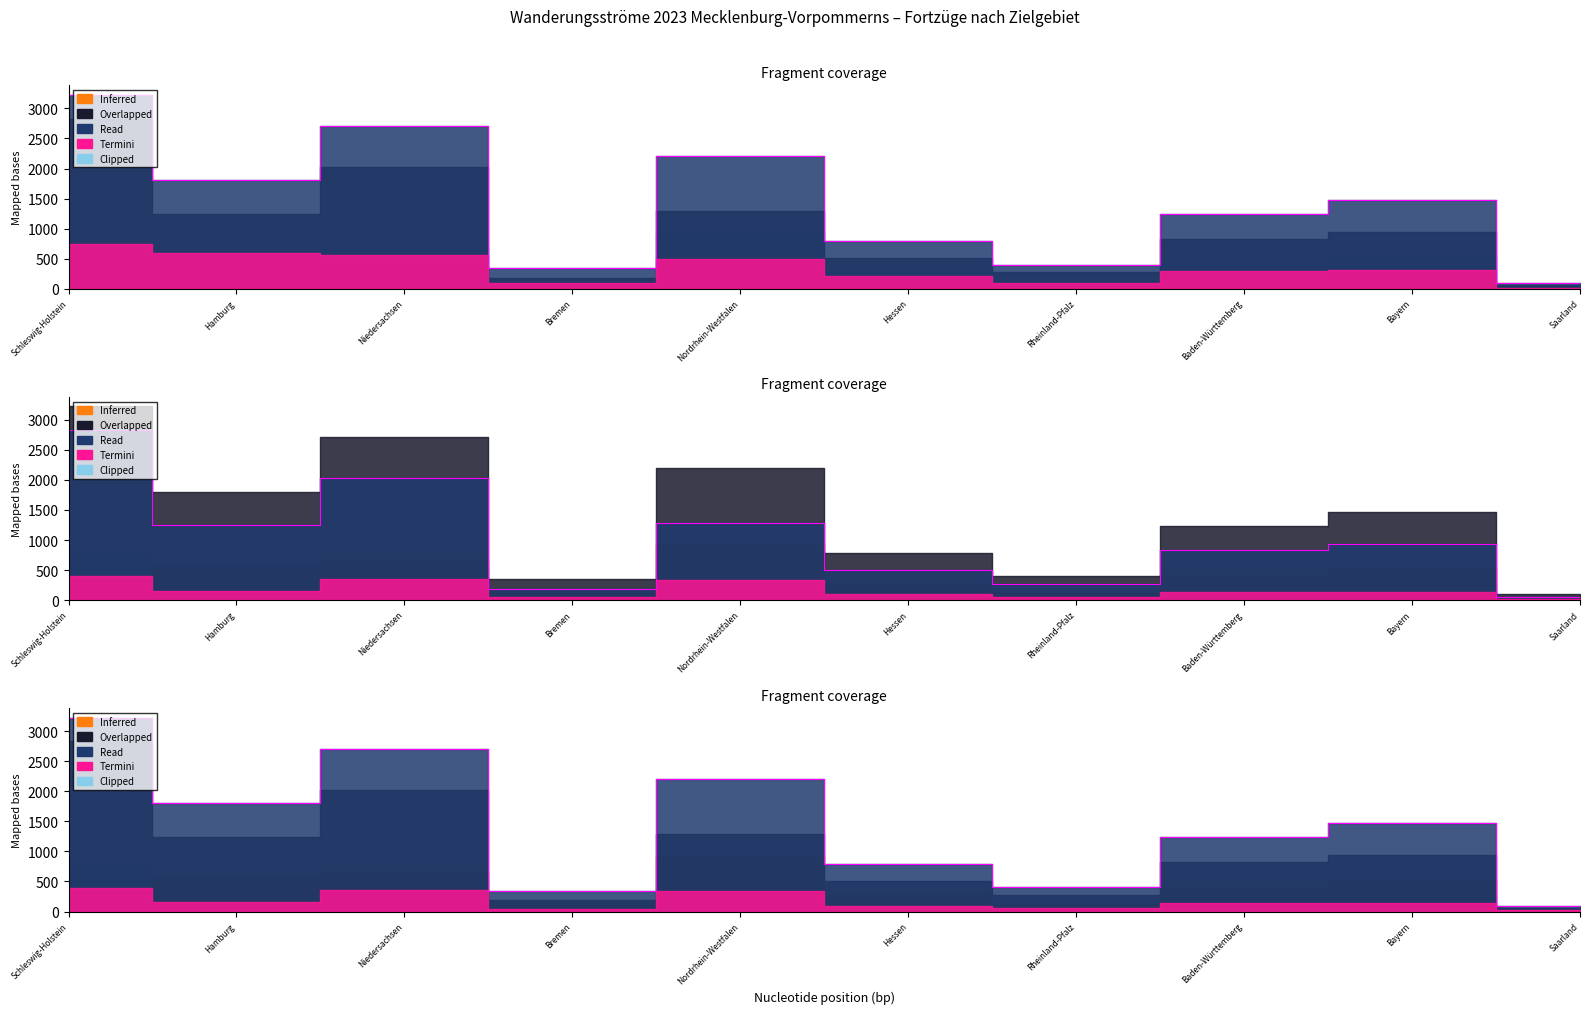

Does the chart display data point markers on the line(s)?

No